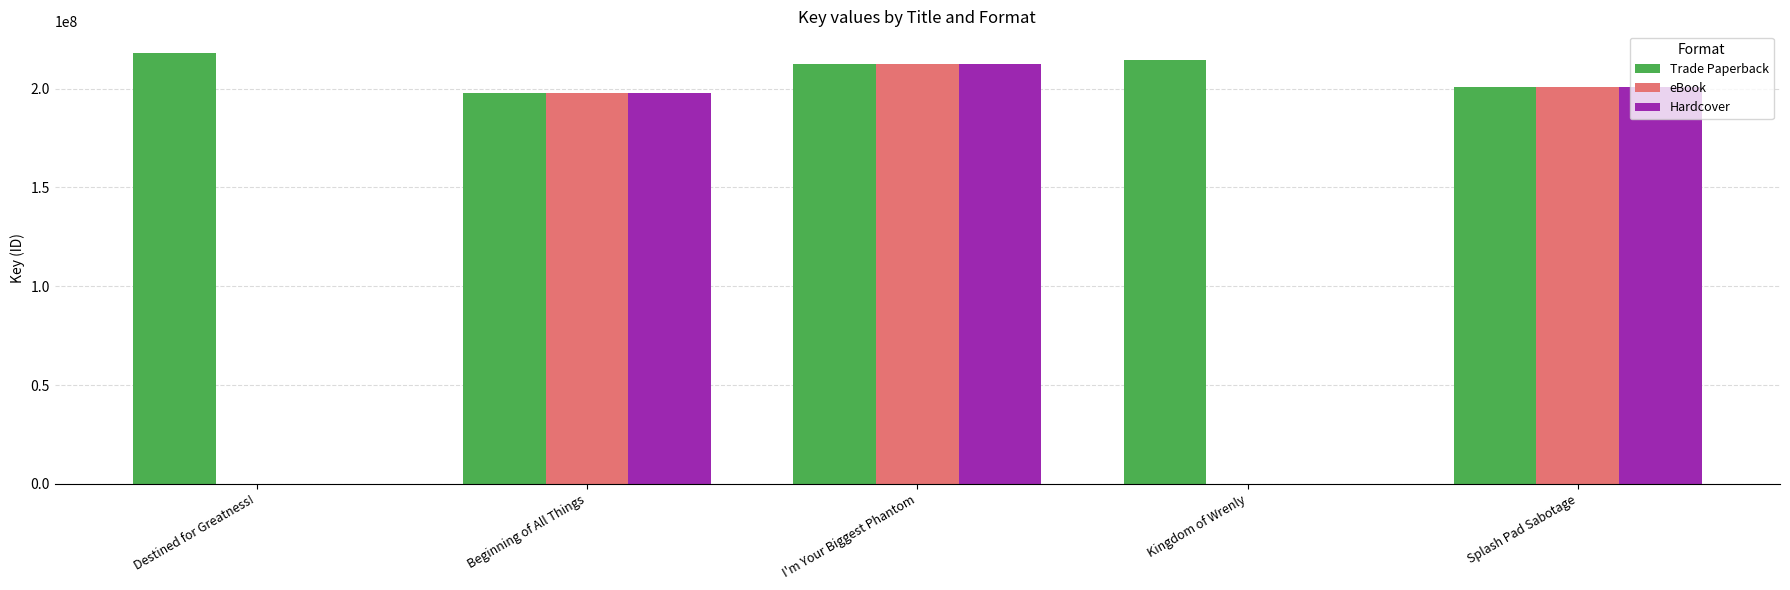

Reading left to right, extract all data points from this chart.

Trade Paperback: Destined for Greatness!=218100806	Beginning of All Things=197715634	I'm Your Biggest Phantom=212477448	Kingdom of Wrenly=214623713	Splash Pad Sabotage=200591165
eBook: Destined for Greatness!=0	Beginning of All Things=197715634	I'm Your Biggest Phantom=212477448	Kingdom of Wrenly=0	Splash Pad Sabotage=200591165
Hardcover: Destined for Greatness!=0	Beginning of All Things=197715634	I'm Your Biggest Phantom=212477448	Kingdom of Wrenly=0	Splash Pad Sabotage=200591165